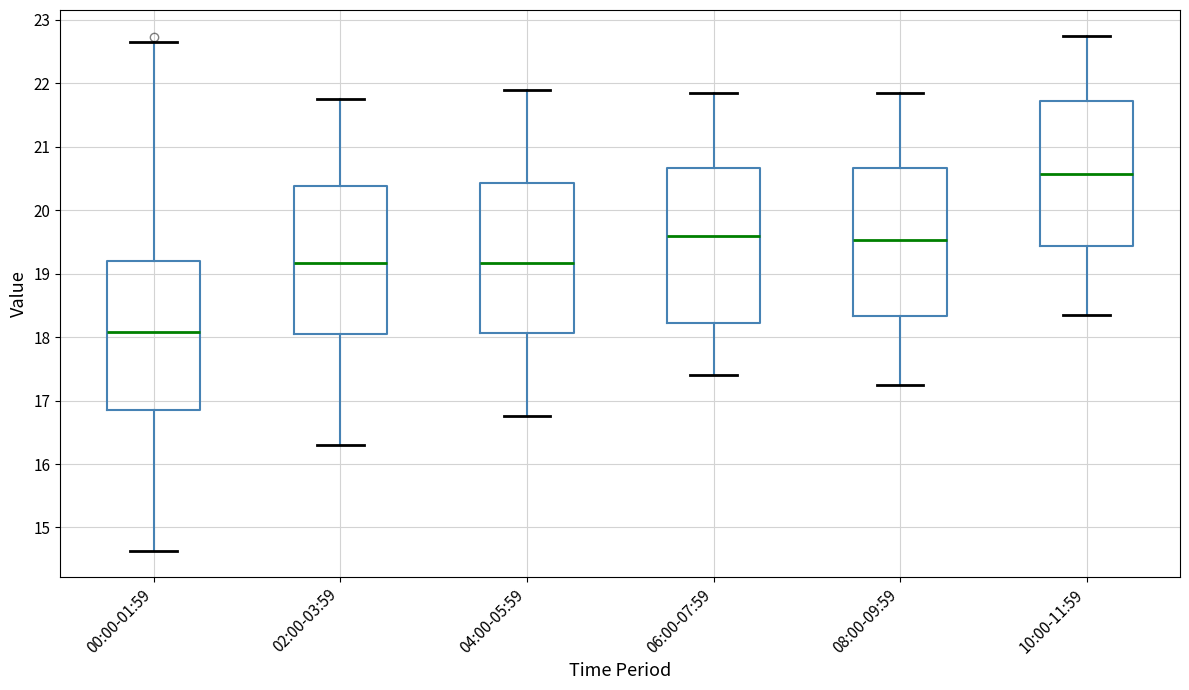

Which box's median line is the highest?

10:00-11:59